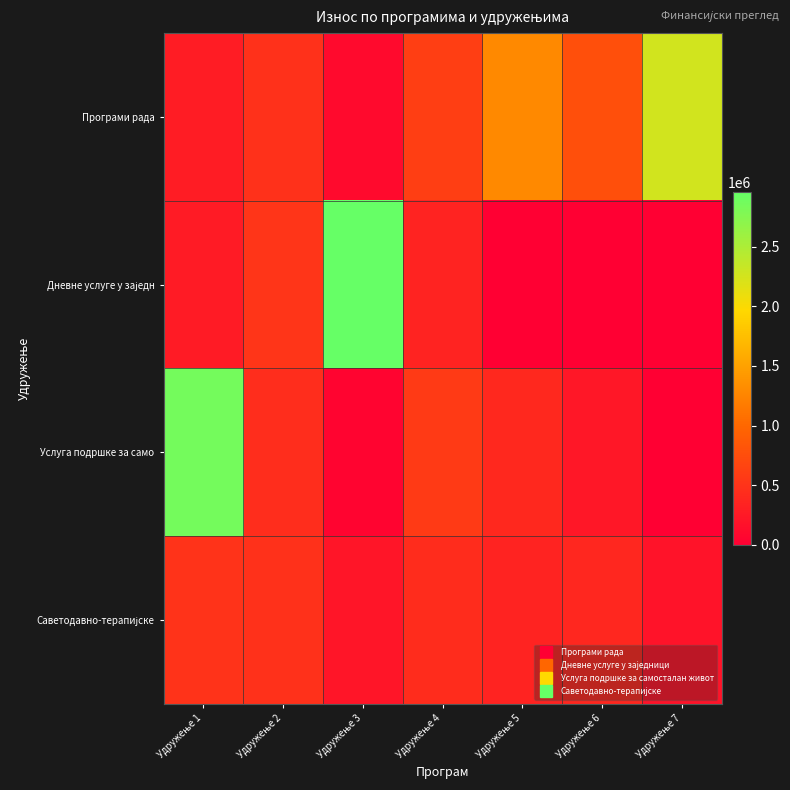

What is the greatest value displayed?

2958000.0